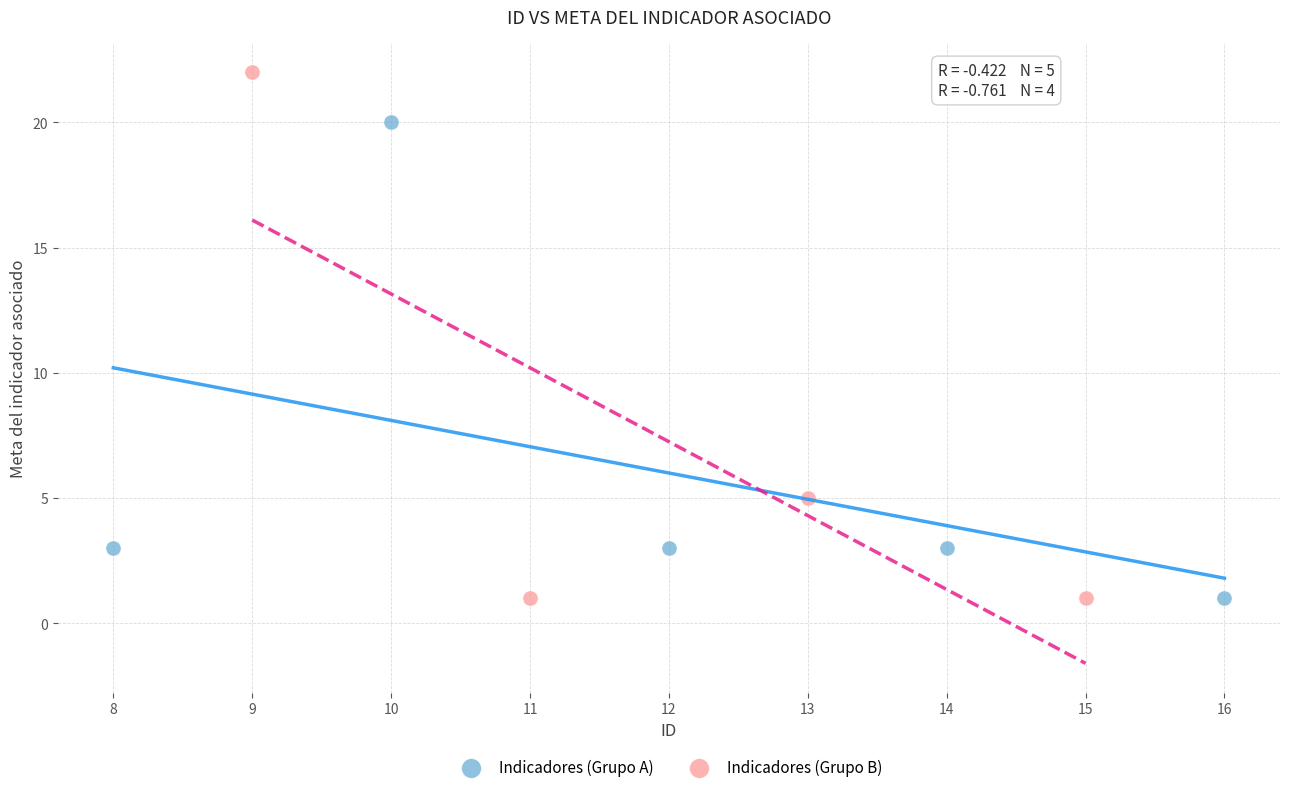

Which series has the largest Y range (max minus min)?

Indicadores (Grupo B)